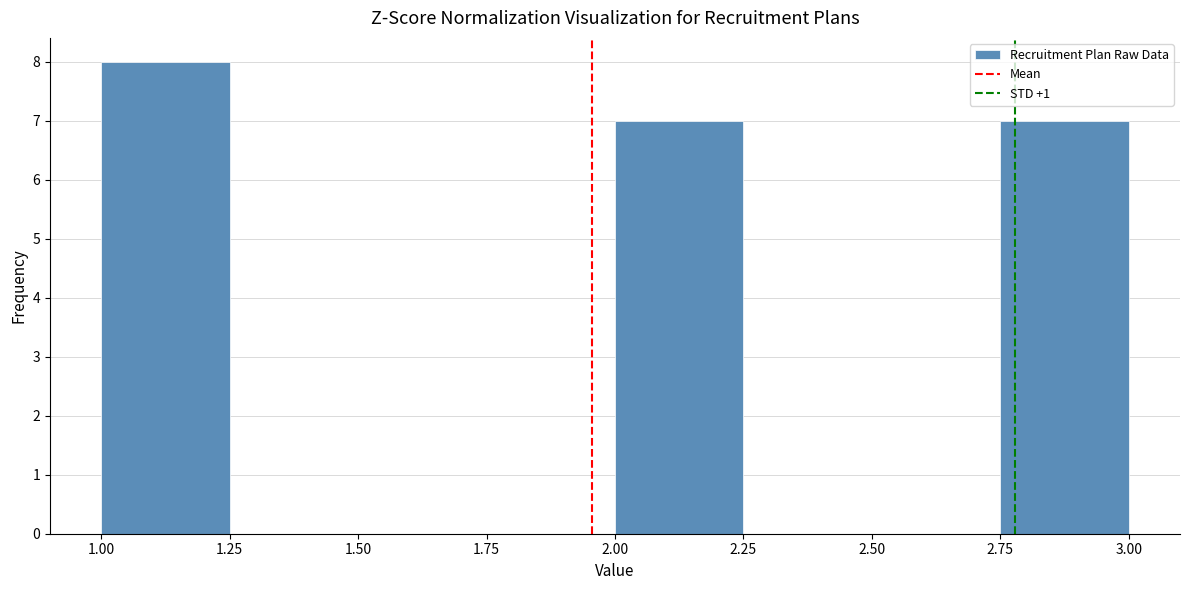

Reading left to right, list every bar in this chart as the range it spans on the x-axis followed by its height. The values are not printed on the chart, so give them approximately, as read against the axis.

1.00 to 1.25: 8
1.25 to 1.50: 0
1.50 to 1.75: 0
1.75 to 2.00: 0
2.00 to 2.25: 7
2.25 to 2.50: 0
2.50 to 2.75: 0
2.75 to 3.00: 7